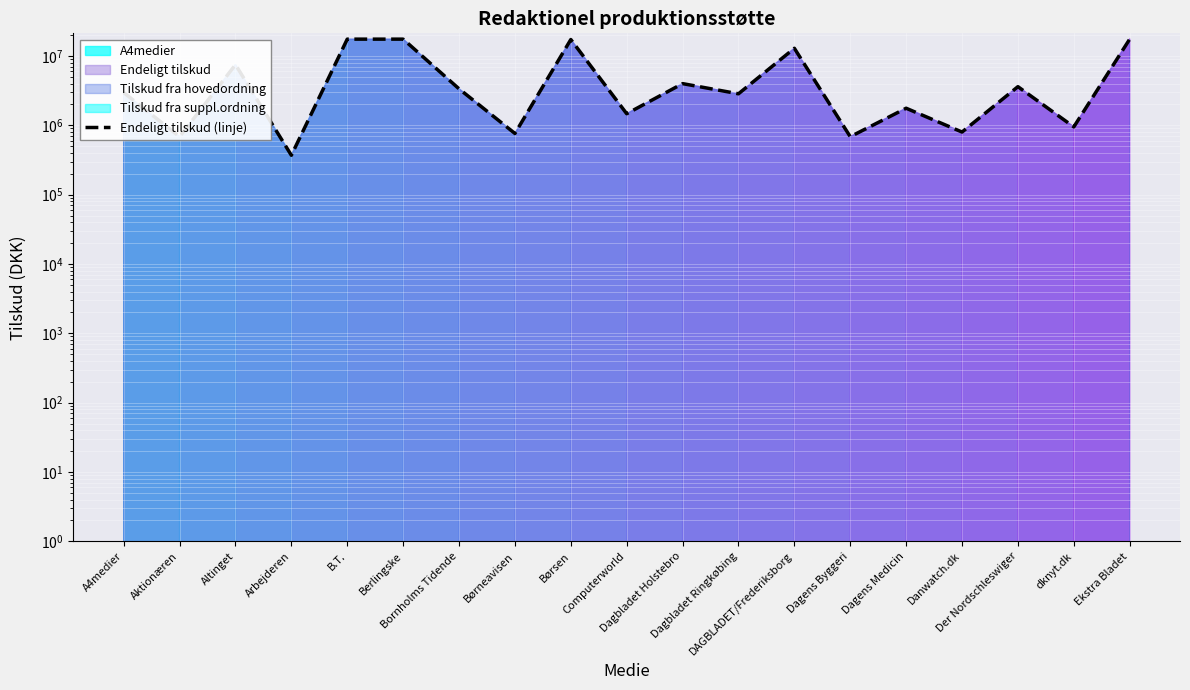

Which category has the highest value across all series?

B.T.